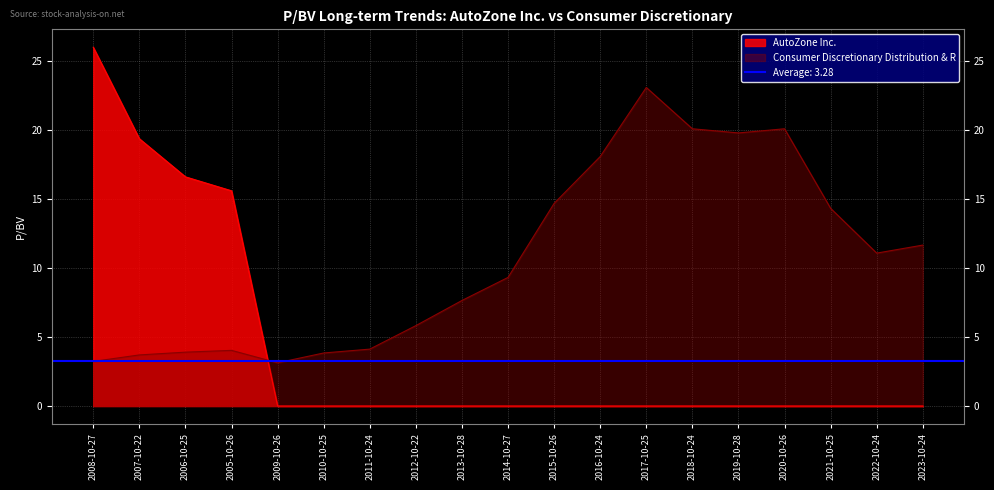

After their last crossing, which series has the higher values: Consumer Discretionary Distribution & R or AutoZone Inc.?

Consumer Discretionary Distribution & R